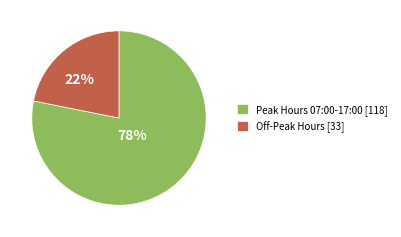

Do Off-Peak Hours [33] and Peak Hours 07:00-17:00 [118] together represent more than half of the pie?

Yes